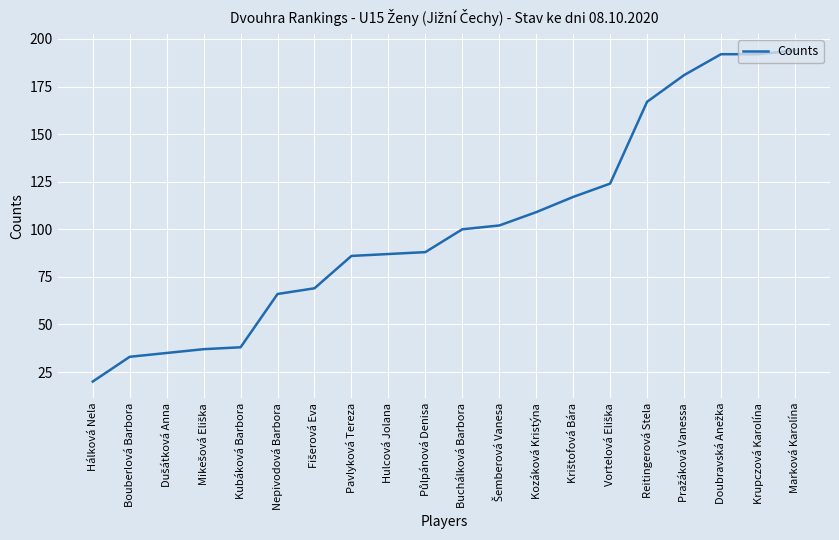

How many distinct data groups are displayed?

1